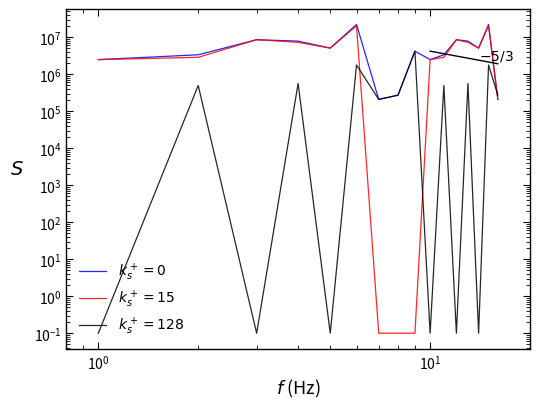

Which series has the largest total across all categories?

k_s^+ = 0